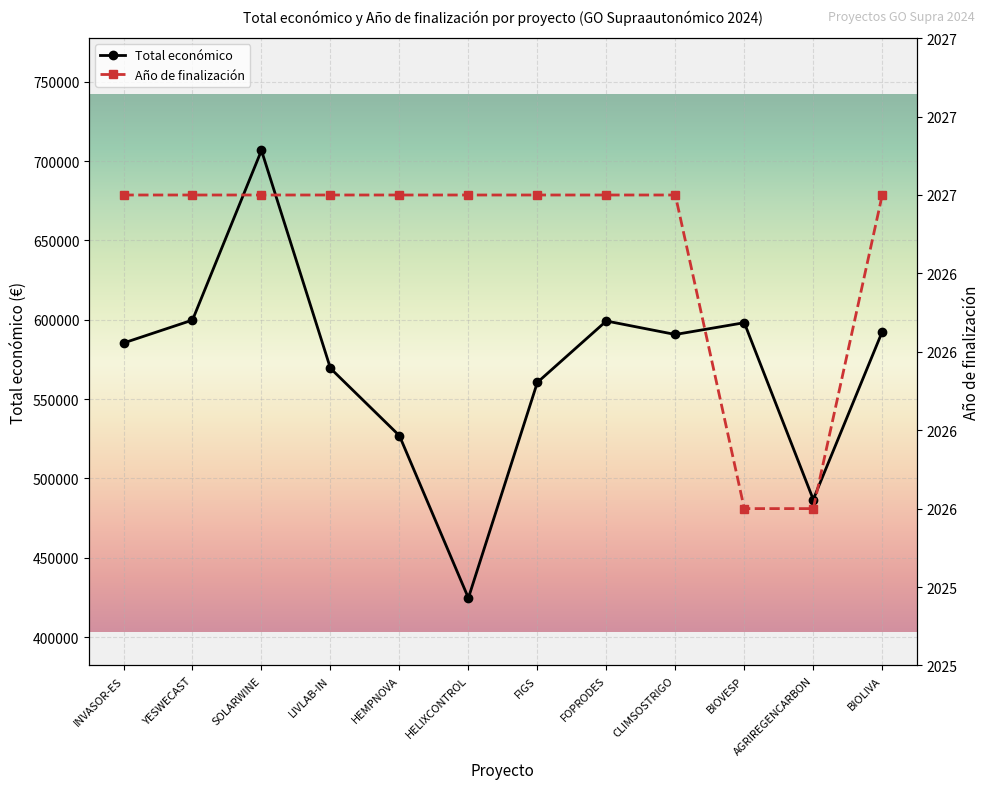

How many lines are shown in the chart?

2